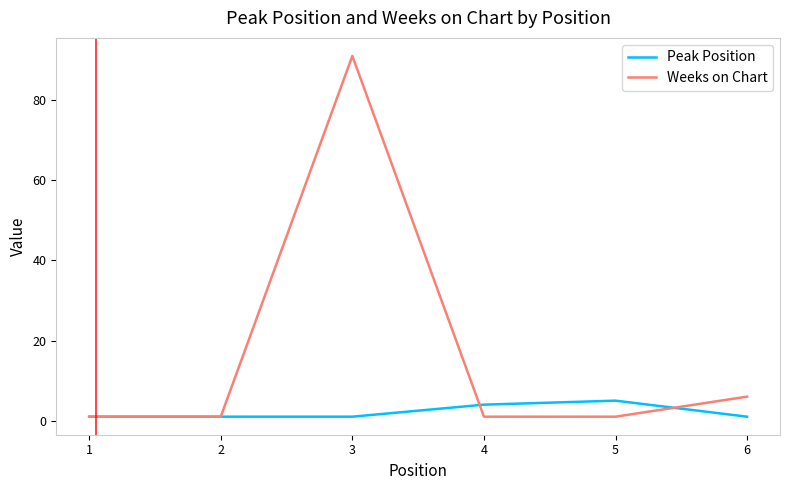

At which category is the sum across all series the highest?

3